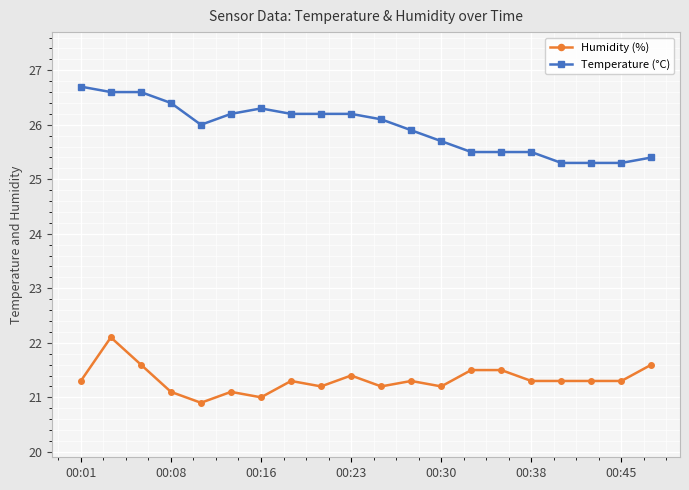

Rank the series by their average value, from highest to lowest.

Temperature (°C), Humidity (%)